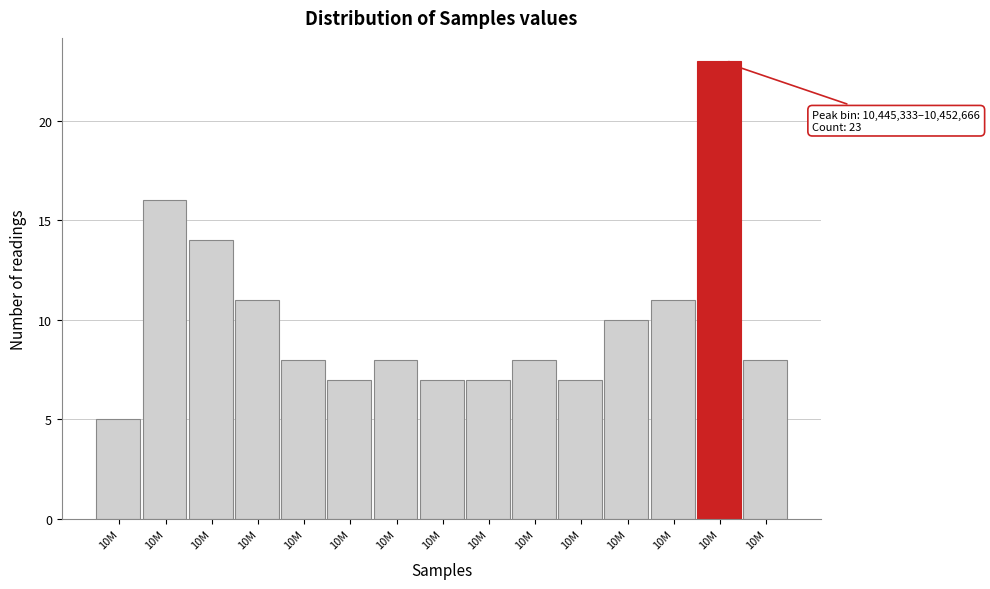

How many bars are there in total?

15